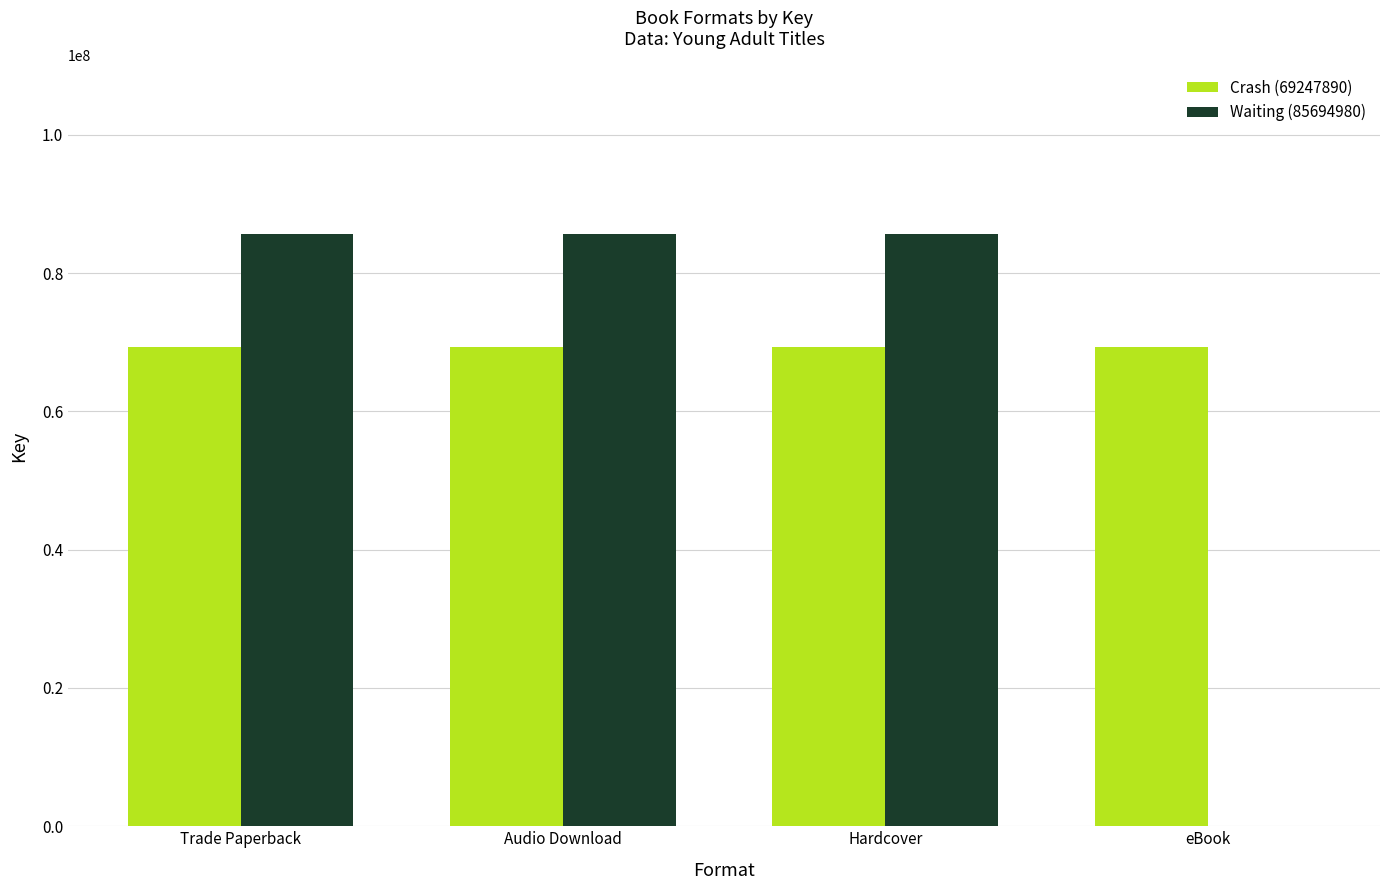

What is the total value across all series at Hardcover?

154942870